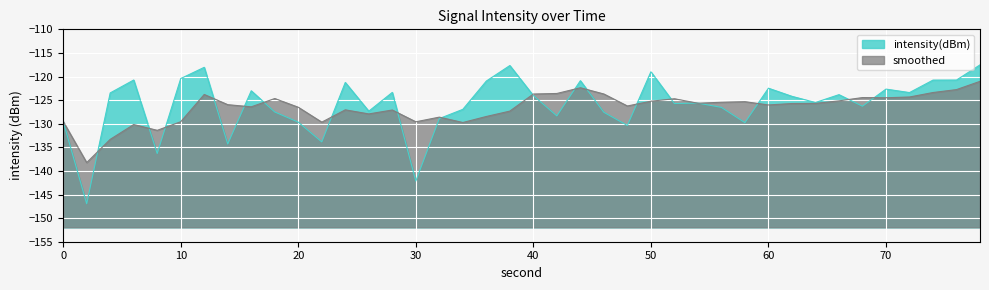

How many categories are shown in the chart?

40